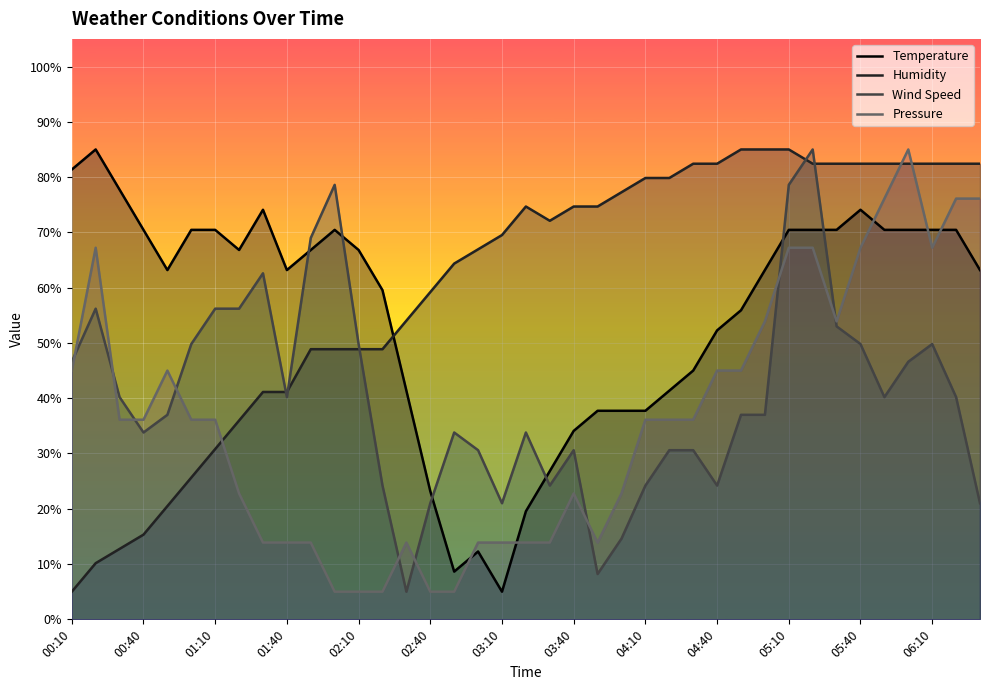

How many data points in Wind Speed are above 37?

19